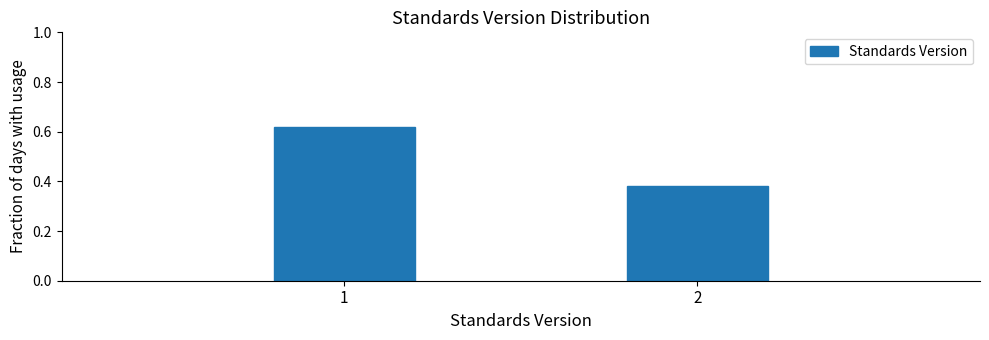

Rank the categories by value from highest to lowest.

1, 2